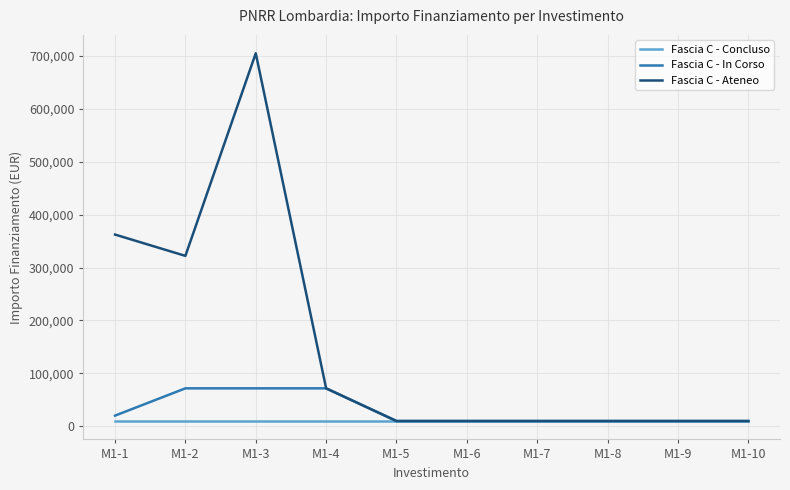

What are all the series names shown in the legend?

Fascia C - Concluso, Fascia C - In Corso, Fascia C - Ateneo